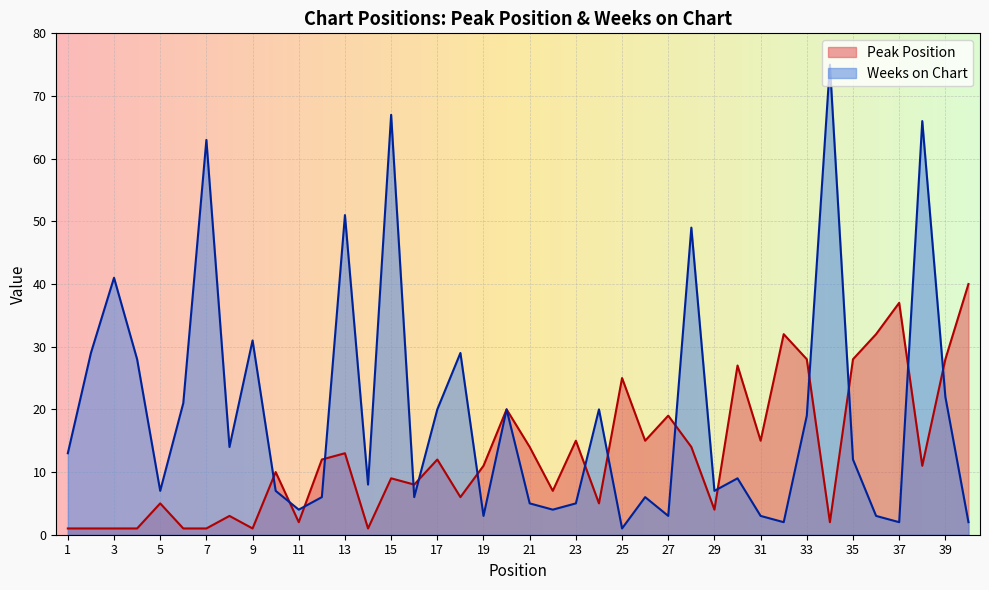

What is the sum of the Weeks on Chart values at 39 and 25?

23